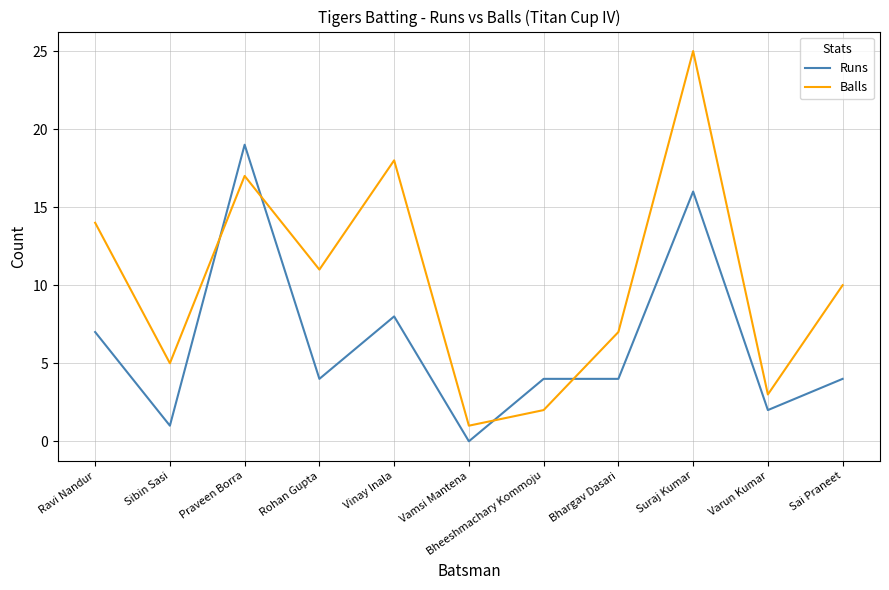

Where is the first local minimum for Balls?

Sibin Sasi